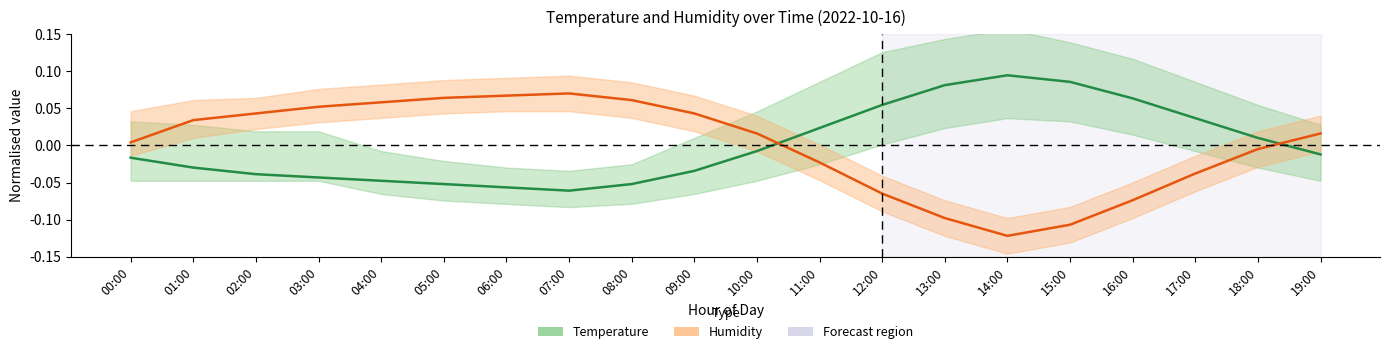

Rank the series by their average value, from lowest to highest.

Temperature (mid), Humidity (mid)